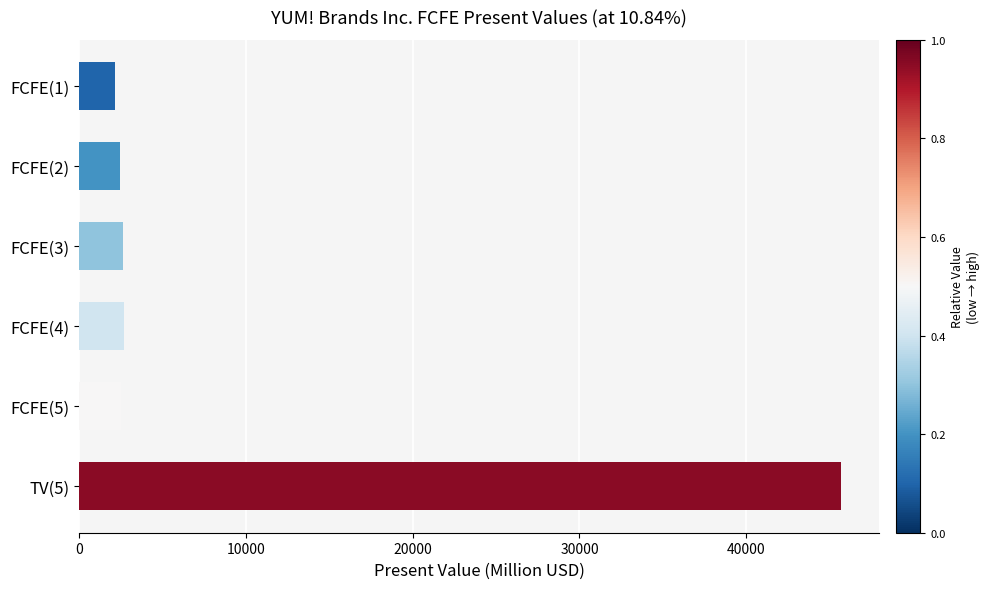

The value at TV(5) is 45669. True or false?

True